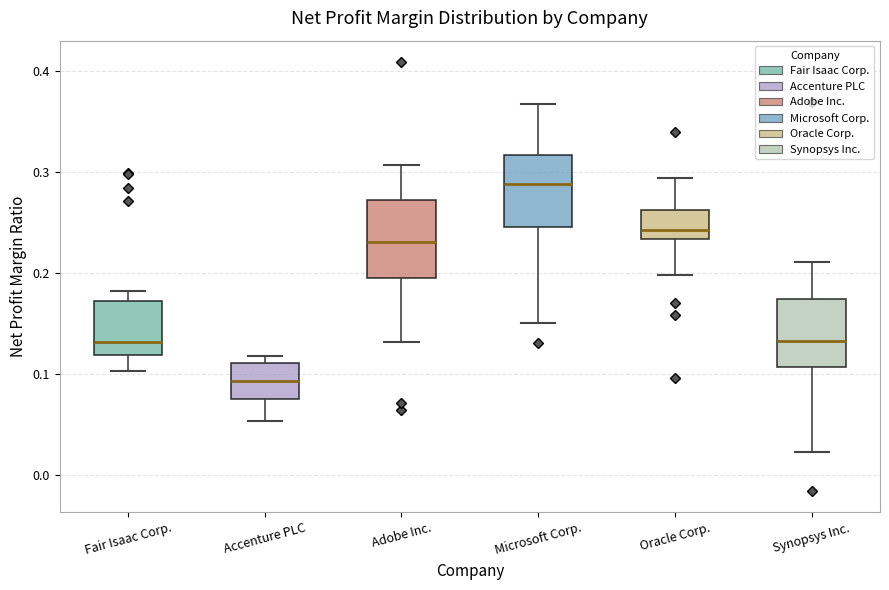

Where is the upper edge of the box for Adobe Inc. on the y-axis? The values are not printed on the chart, so give them approximately, as read against the axis.

0.27